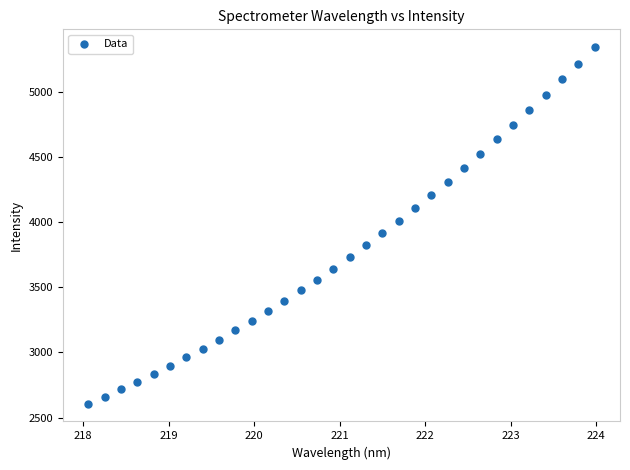

What is the range of X values (max minus min)?

5.9